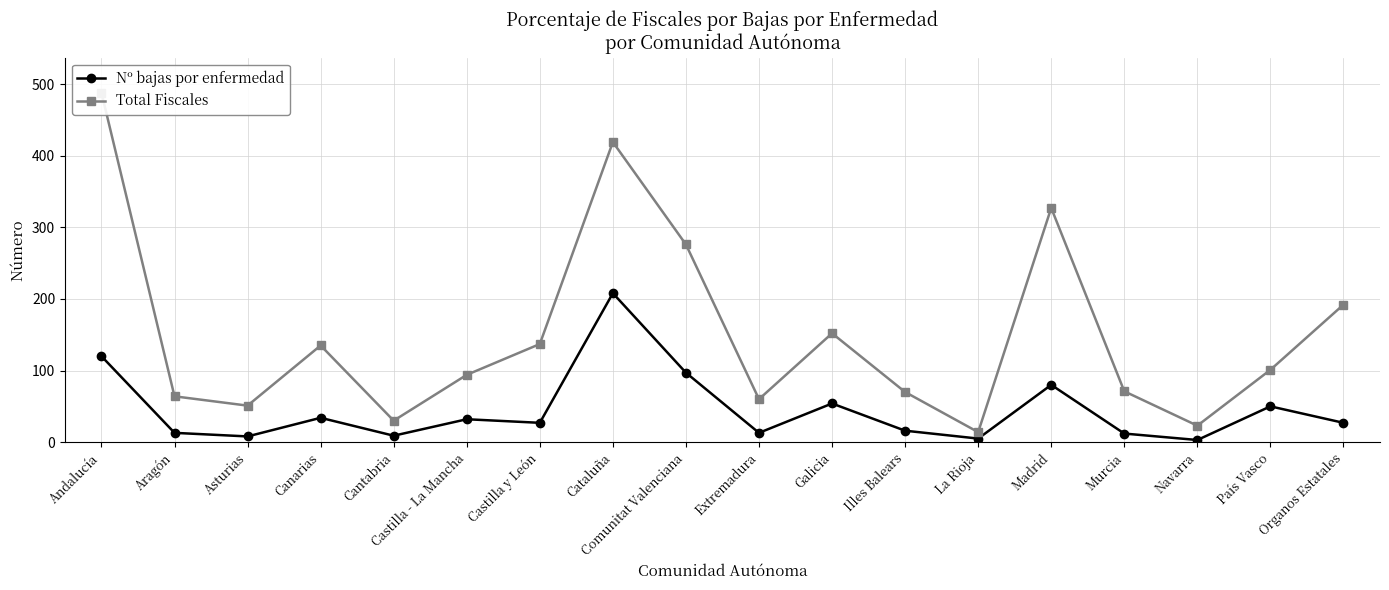

What is the approximate value of Nº bajas por enfermedad at Canarias, to the nearest 50?

50